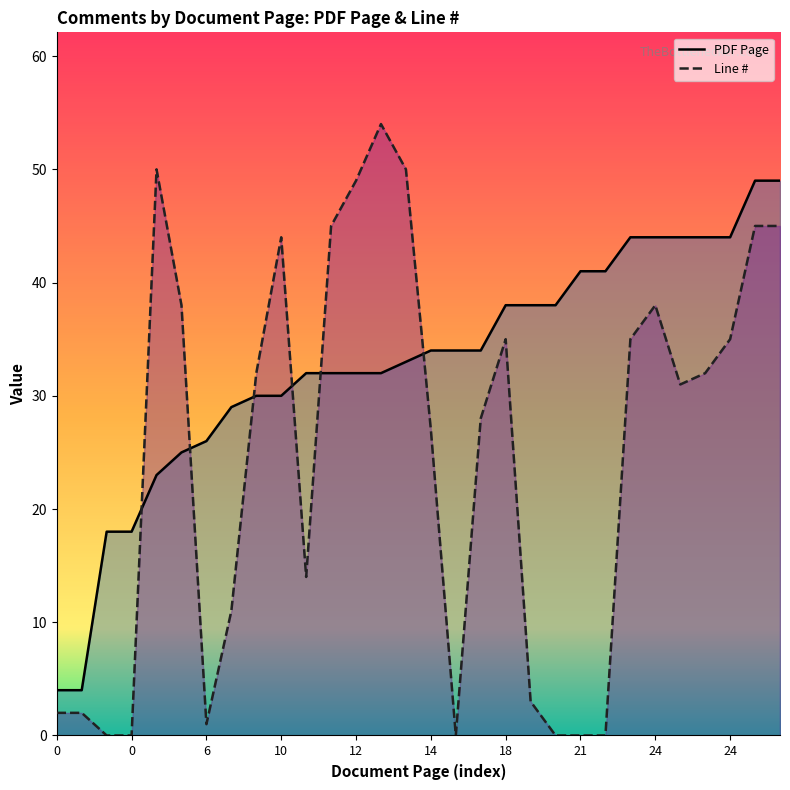

How many lines are shown in the chart?

2